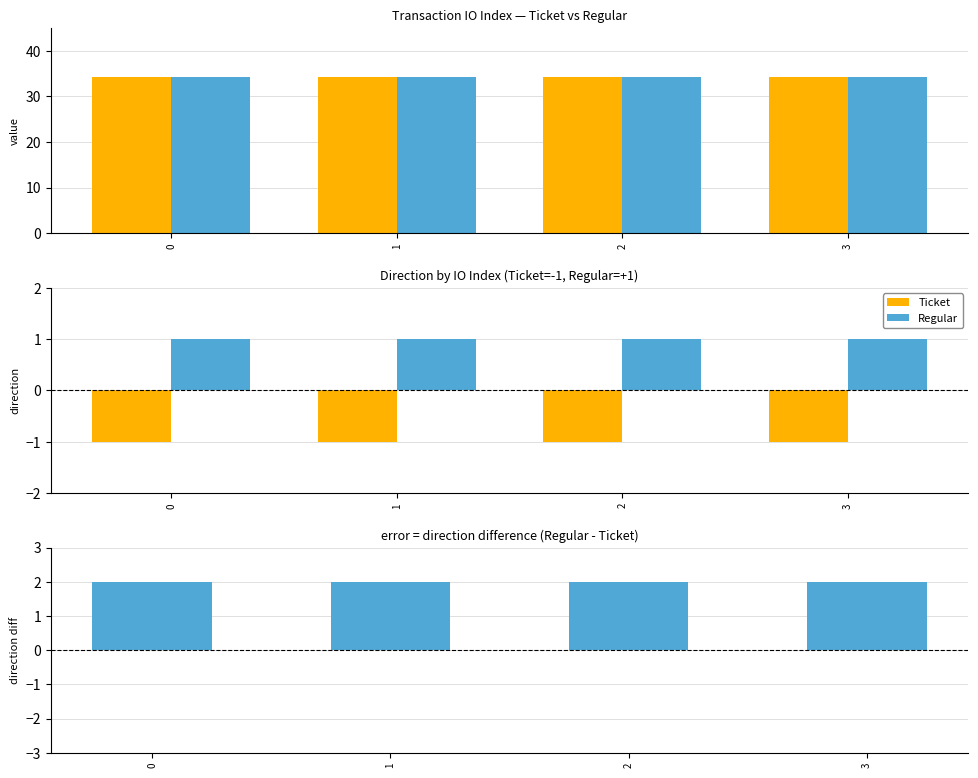

Are the bars grouped side by side (vs. stacked)?

Yes